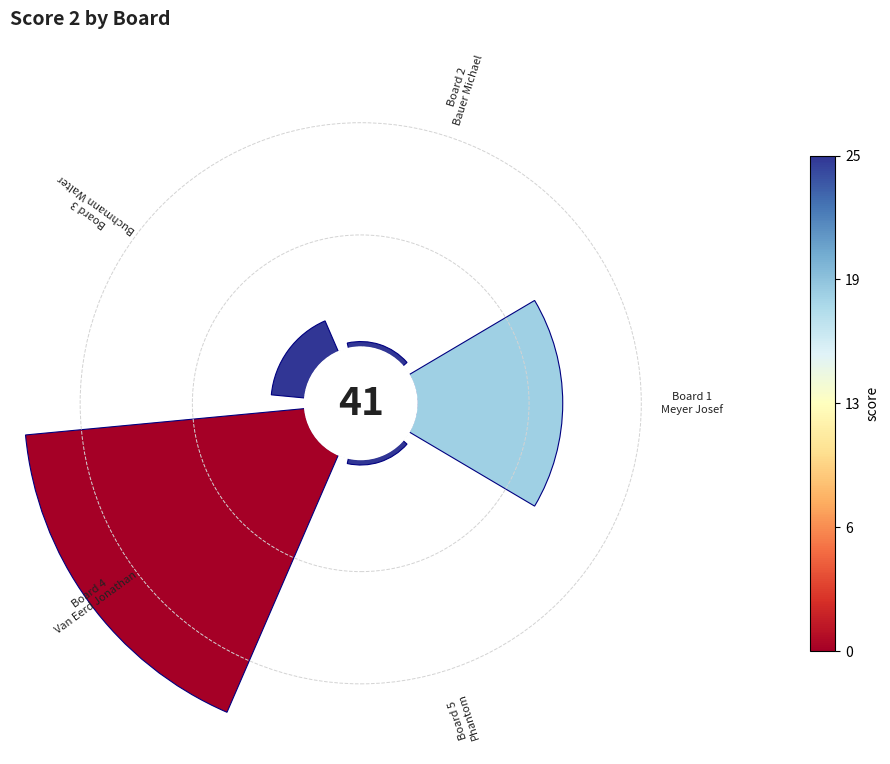

Which has a higher value, Board 1 or Board 2?

Board 1